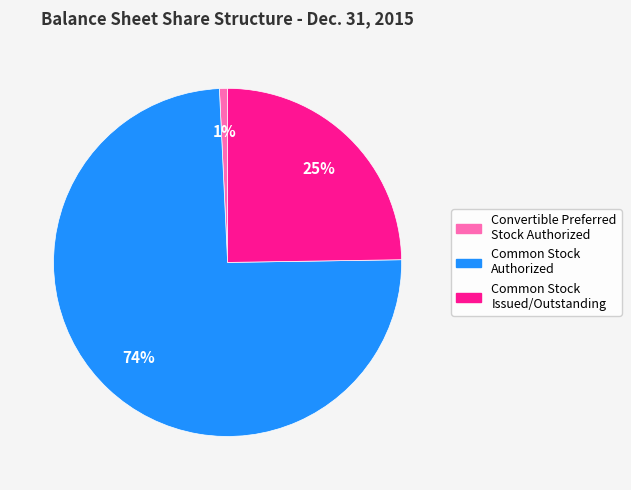

True or false: Common Stock Authorized accounts for 74% of the total.

True